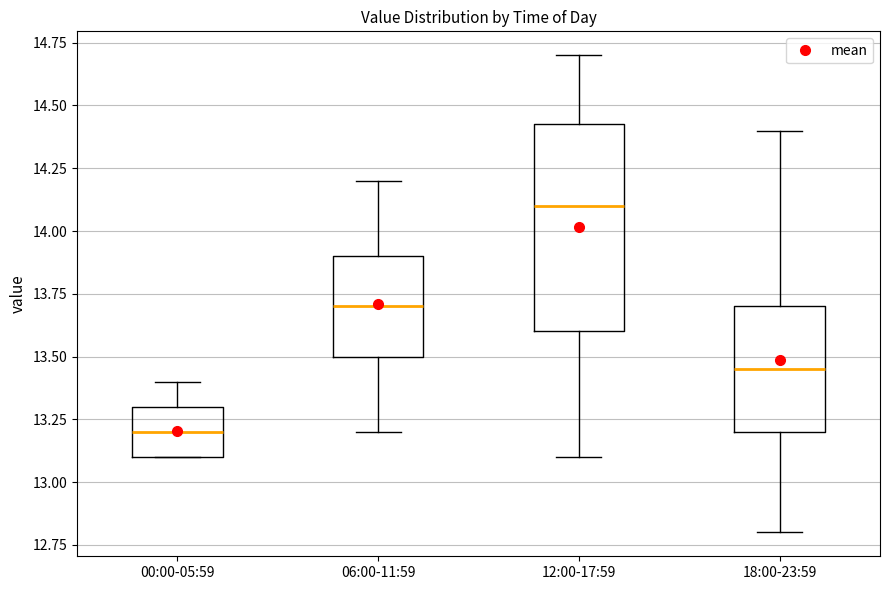

Reading left to right, read every box against the y-axis: the position of its median line, the range the box covers, and the ends of its whiskers. The values are not printed on the chart, so give them approximately, as read against the axis.

00:00-05:59: median 13.20, box 13.10 to 13.30, whiskers 13.10 to 13.40
06:00-11:59: median 13.70, box 13.50 to 13.90, whiskers 13.20 to 14.20
12:00-17:59: median 14.10, box 13.60 to 14.45, whiskers 13.10 to 14.70
18:00-23:59: median 13.45, box 13.20 to 13.70, whiskers 12.80 to 14.40